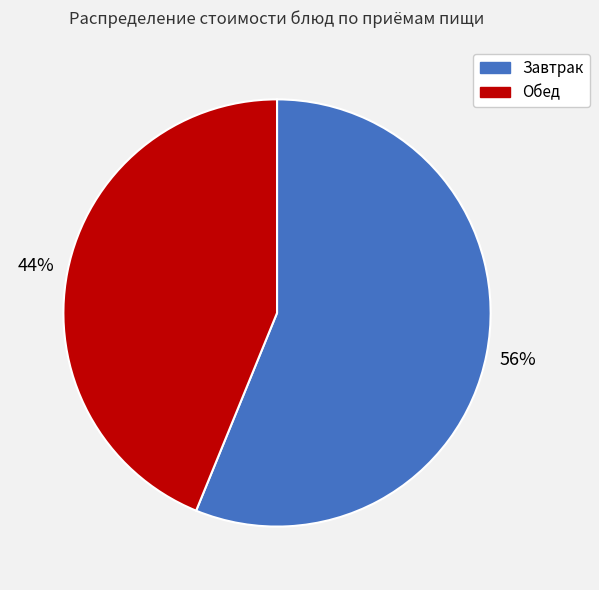

How many slices are in this pie chart?

2